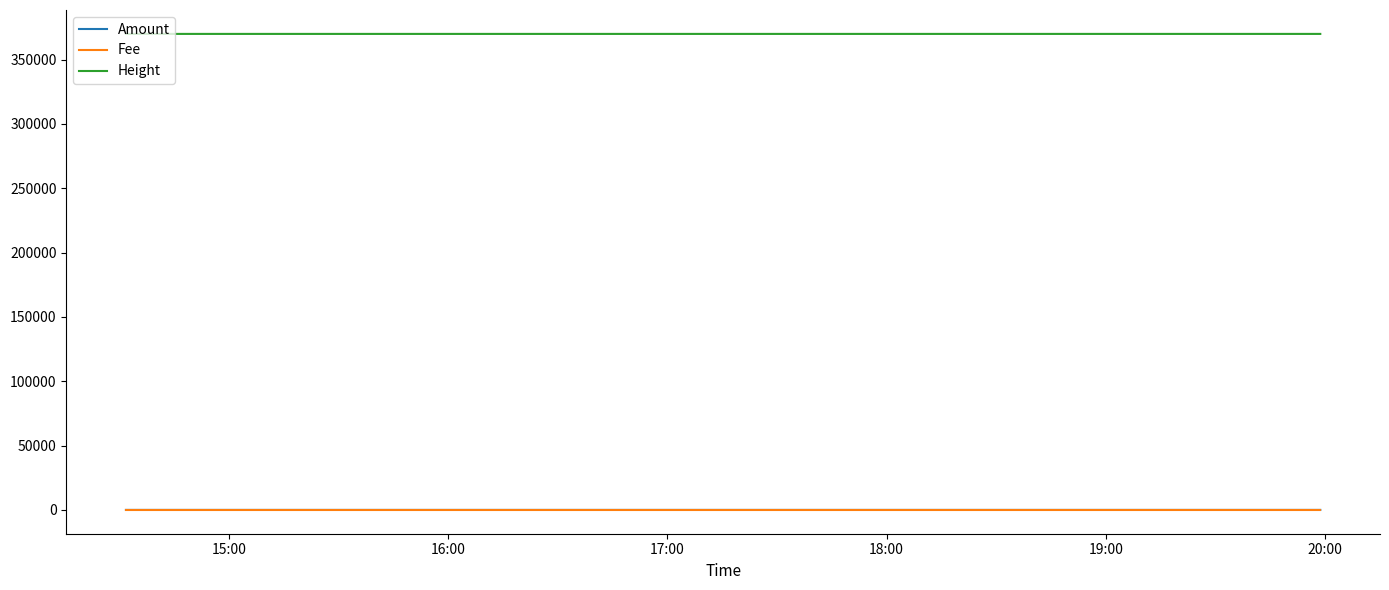

What is the maximum value for Height?

370007